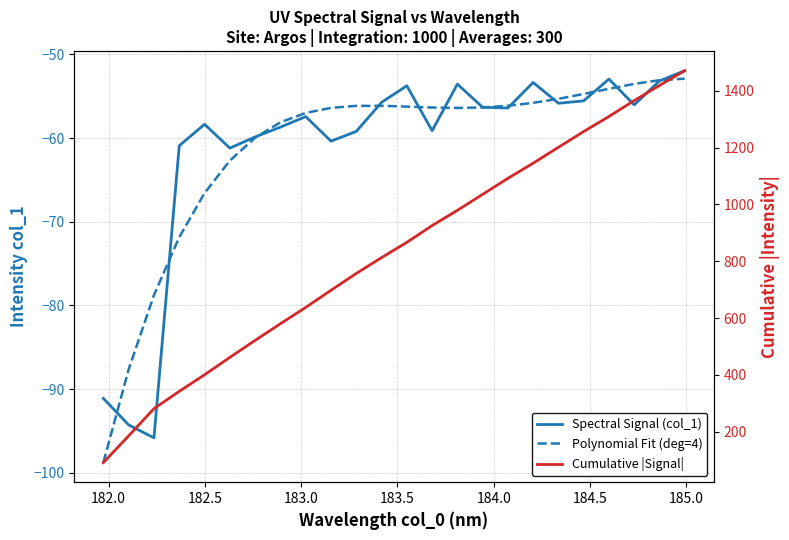

What are all the series names shown in the legend?

Spectral Signal (col_1), Polynomial Fit (deg=4), Cumulative |Signal|